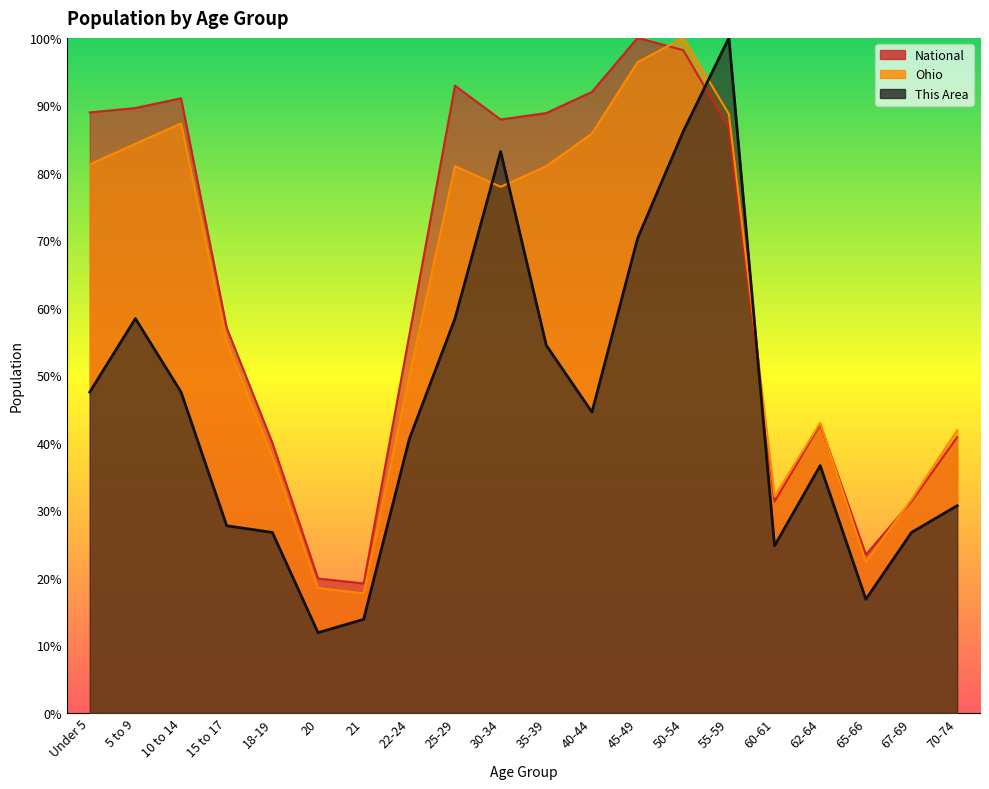

What is the sum of the National values at 15 to 17 and 10 to 14?

148.1